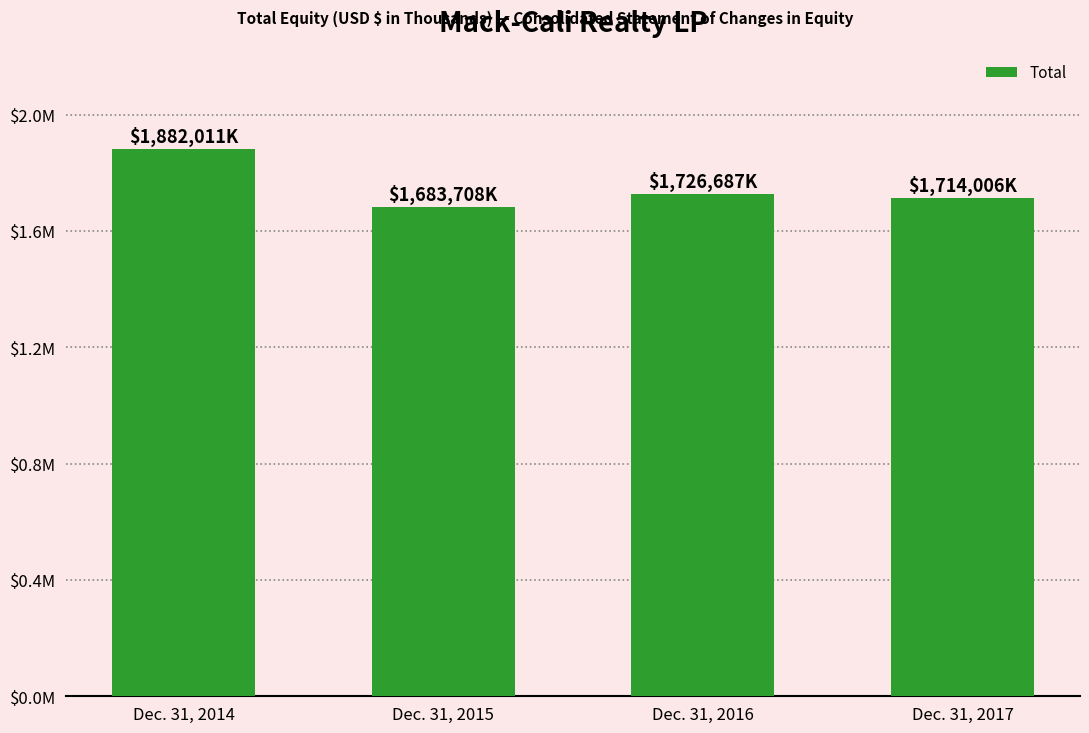

What is the greatest value displayed?

1882011